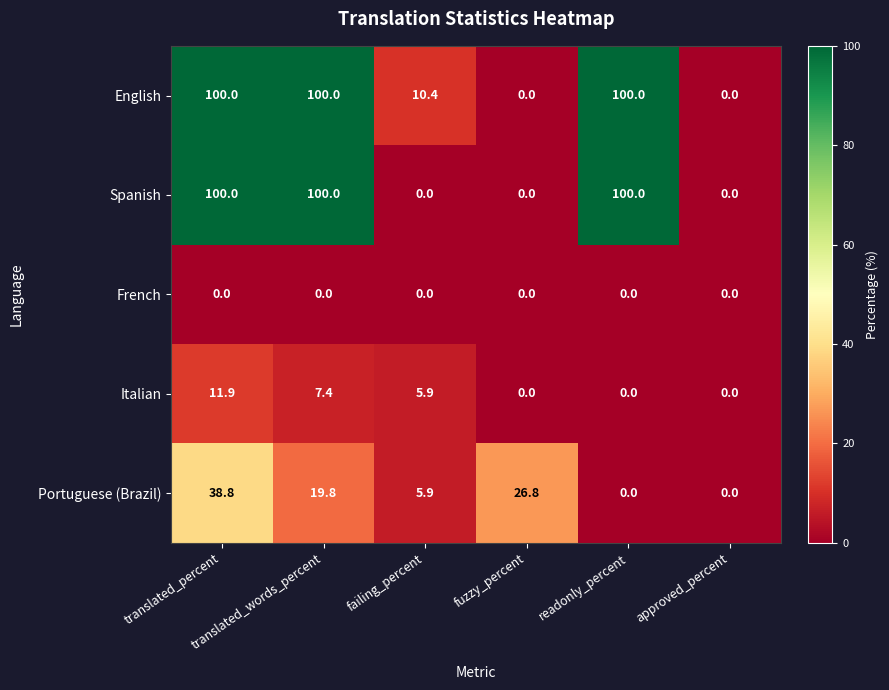

Which series has the largest total across all categories?

English